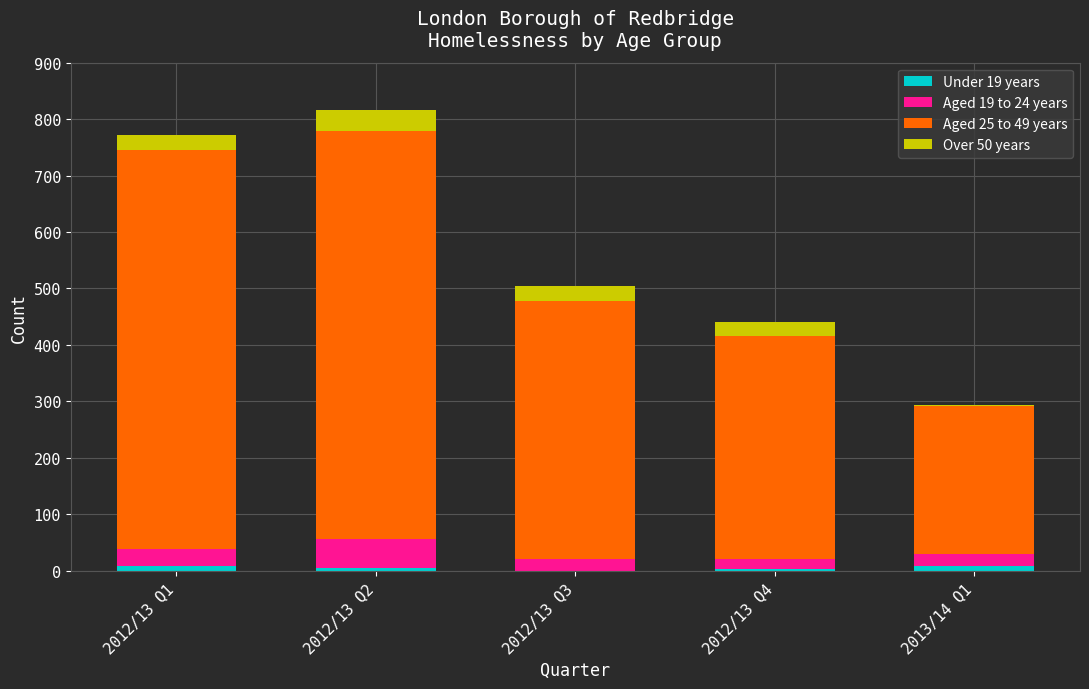

How many data points does each series have?

5